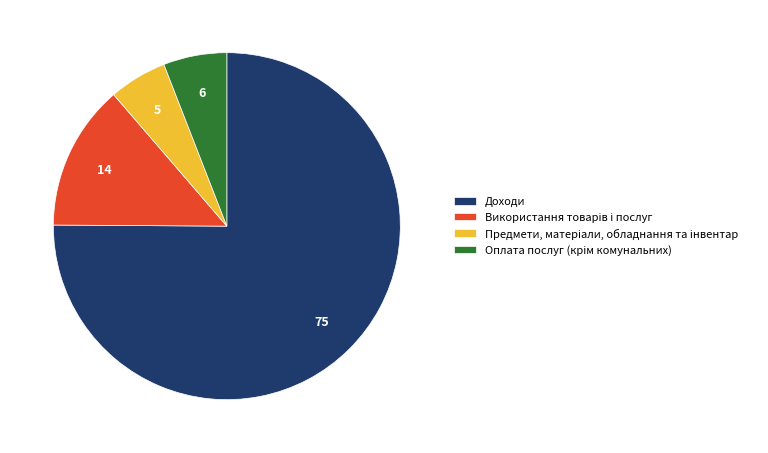

Does Доходи account for over 50% of the chart?

Yes